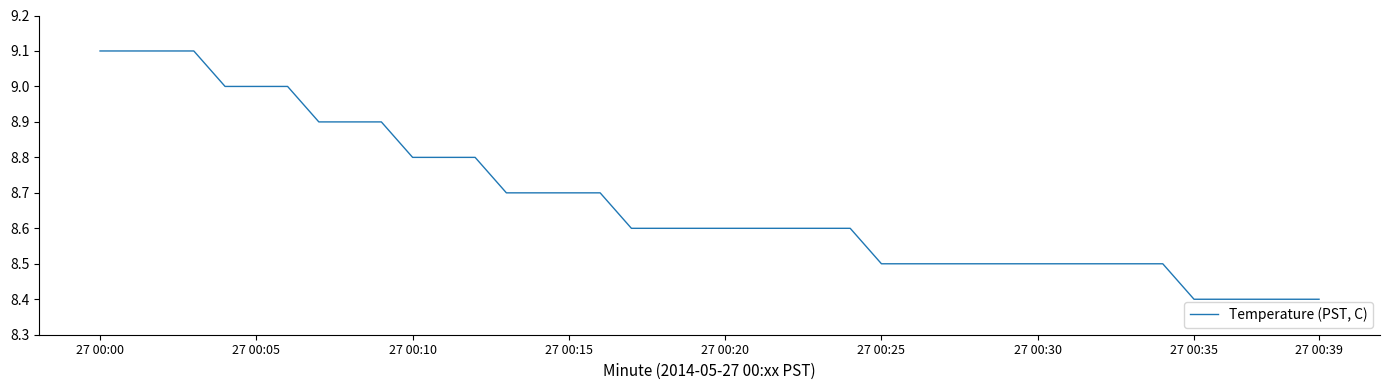

What is the maximum value shown in the chart?

9.1